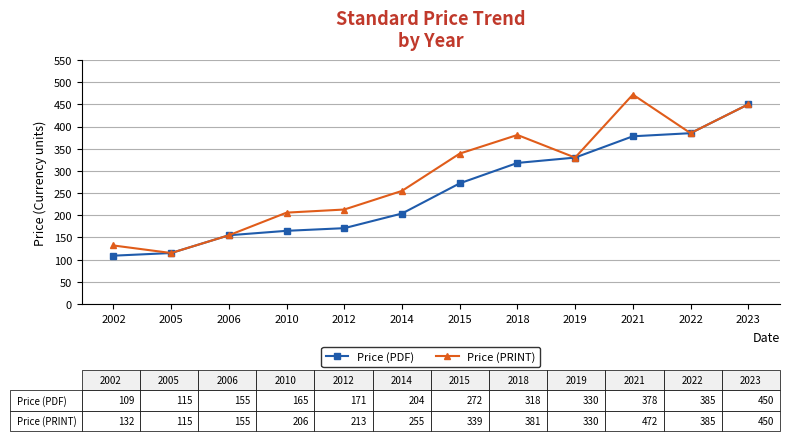

True or false: Price (PDF) has more than 2 interior local peaks.

False